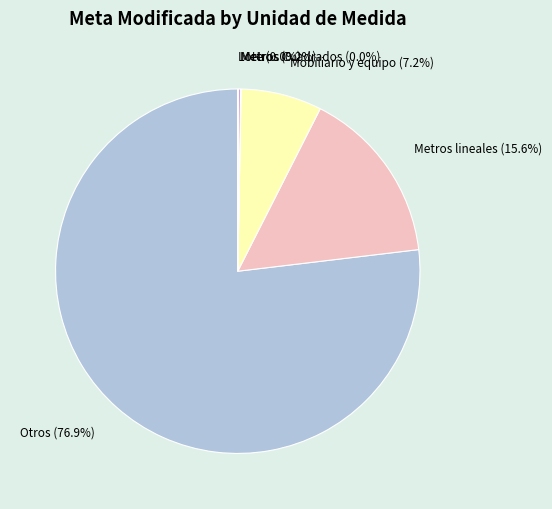

Is there a majority slice in this chart?

Yes